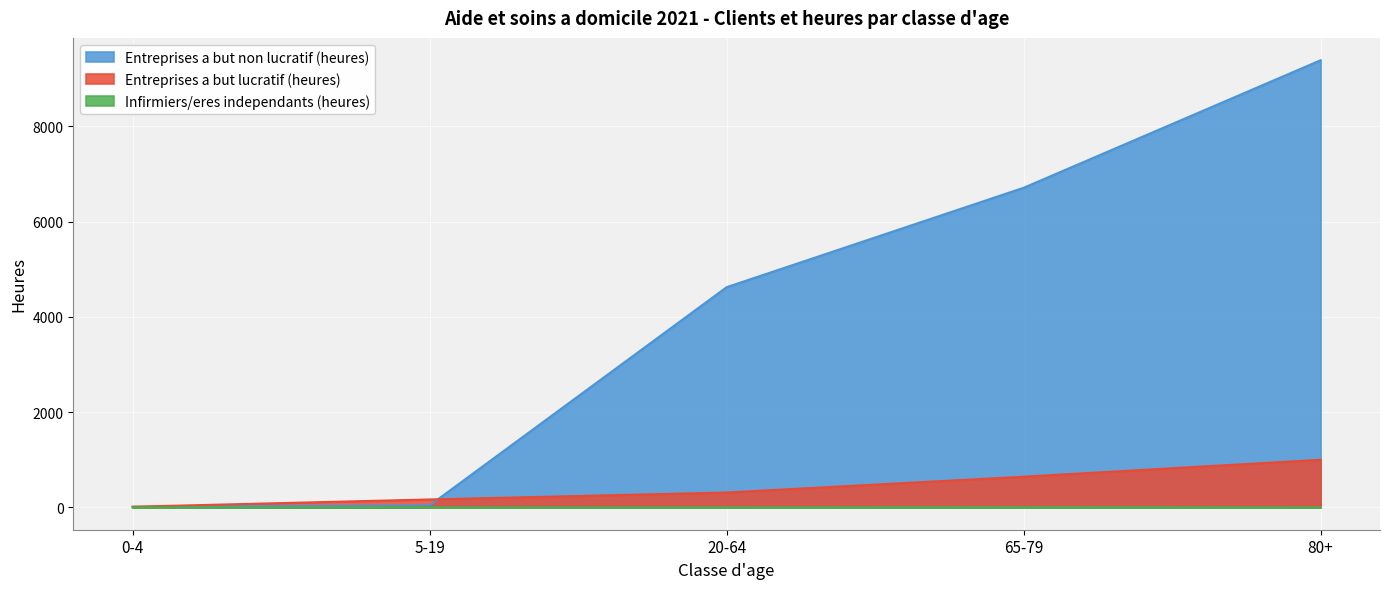

True or false: Entreprises a but non lucratif (clients) and Entreprises a but lucratif (heures) cross at least once.

True